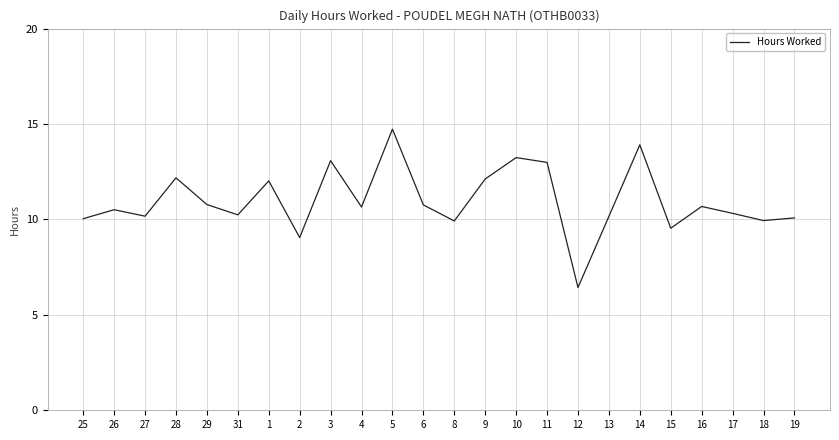

Approximately how many times larger is the value at 1 compared to 17?

1.2